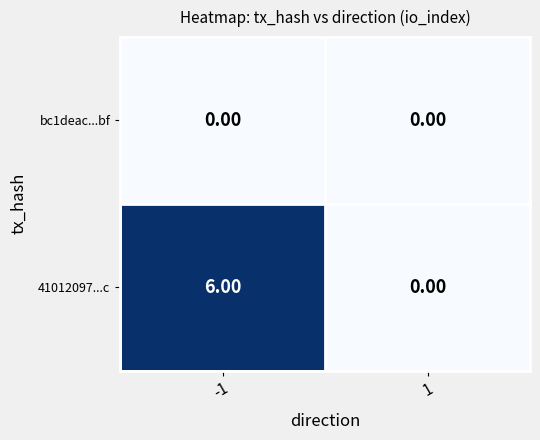

Rank the categories by 41012097...c value from highest to lowest.

-1, 1